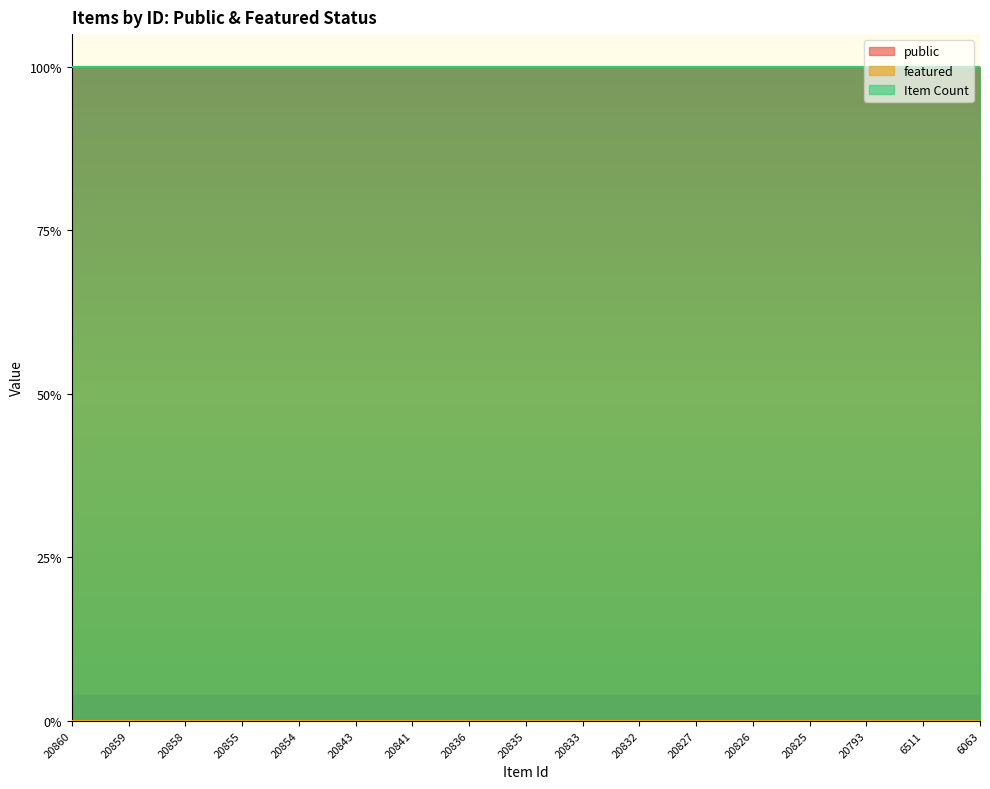

The value of Item Count at 20836 is 0. True or false?

False